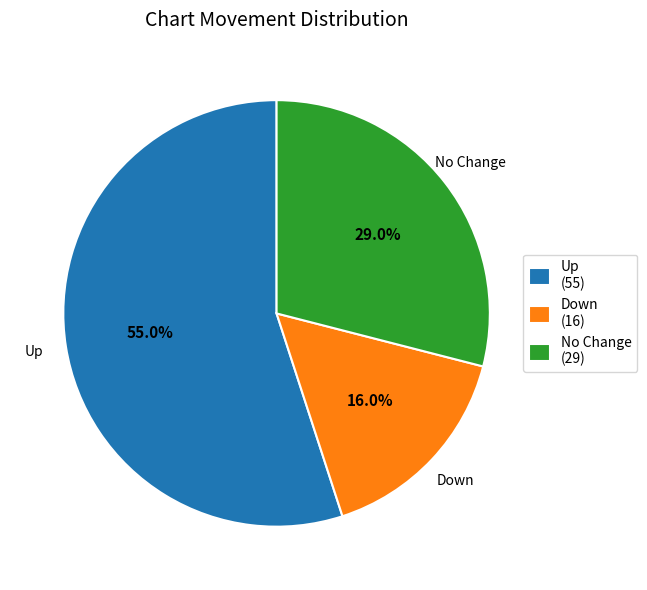

How many slices are in this pie chart?

3